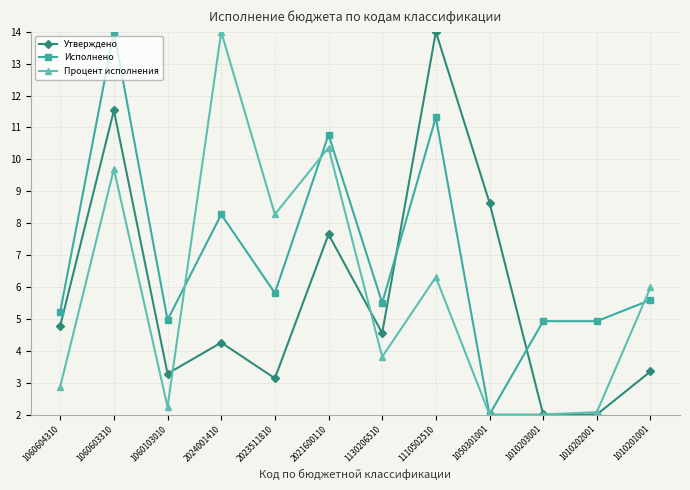

In Процент исполнения, how many points are higher than both neighbors (excluding endpoints)?

4